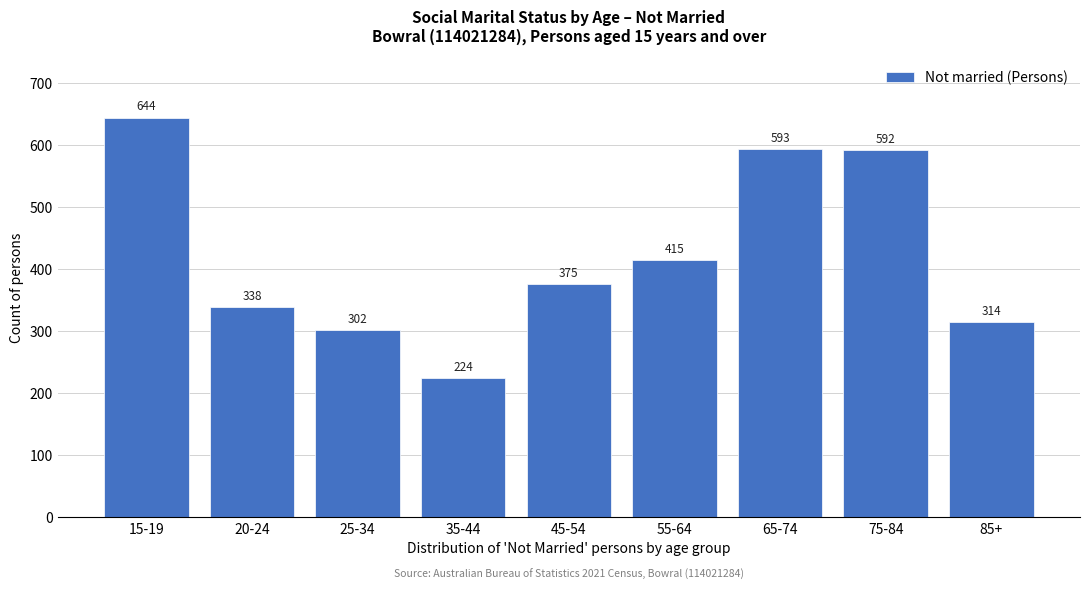

Reading left to right, transcribe all the data shown in this chart.

15-19=644	20-24=338	25-34=302	35-44=224	45-54=375	55-64=415	65-74=593	75-84=592	85+=314